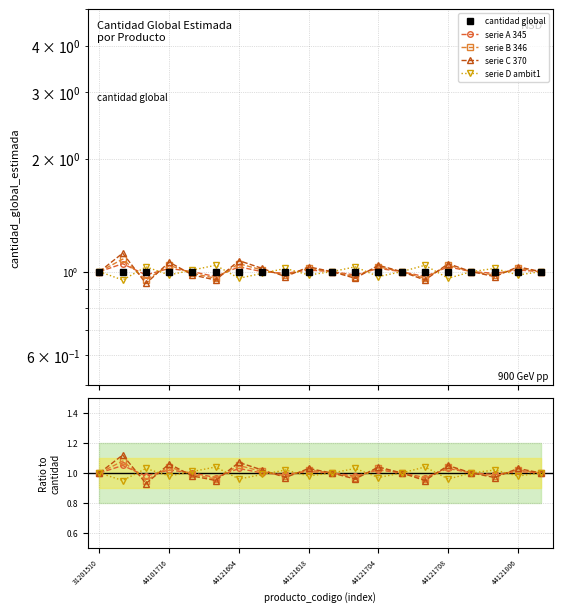

Which series has the largest range (max minus min)?

series_C